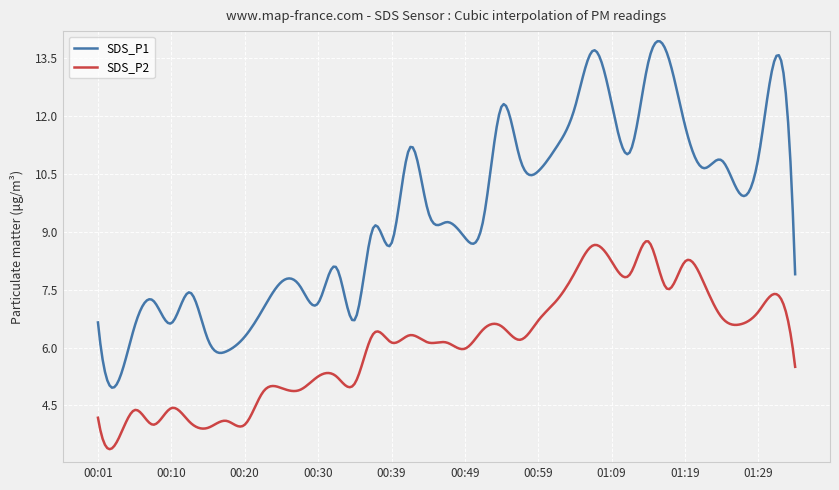

Which series has the widest spread of values?

SDS_P1